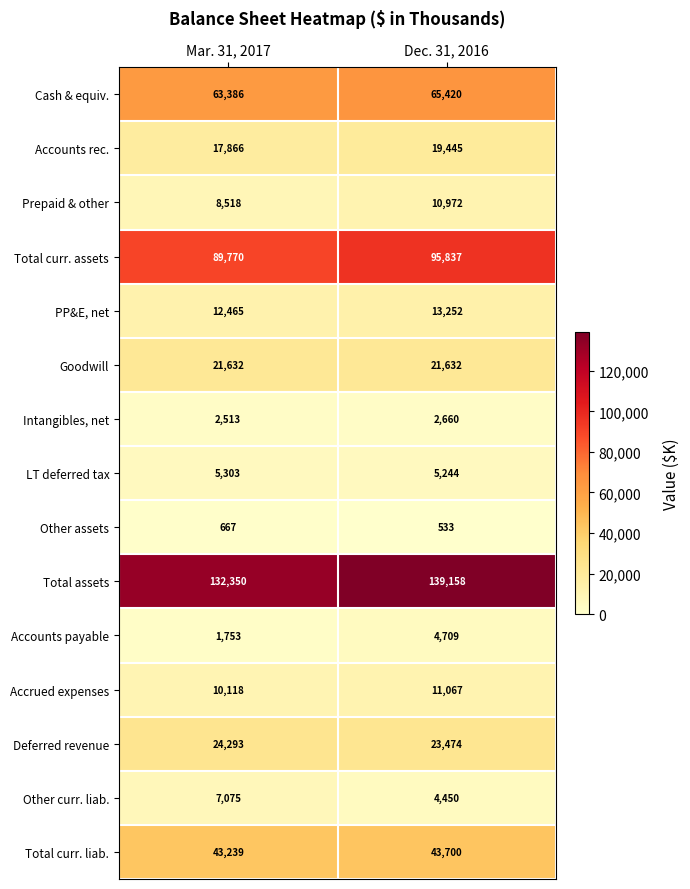

Between Mar. 31, 2017 and Dec. 31, 2016, which series saw the biggest shift?

Total assets